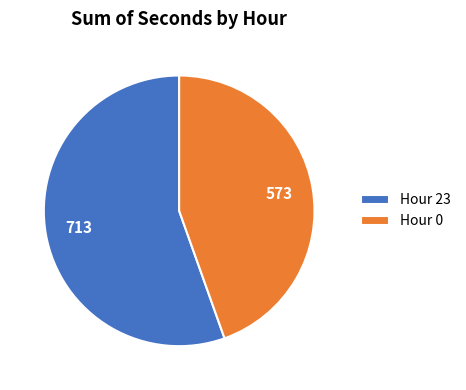

Which category has the biggest portion of the pie?

Hour 23